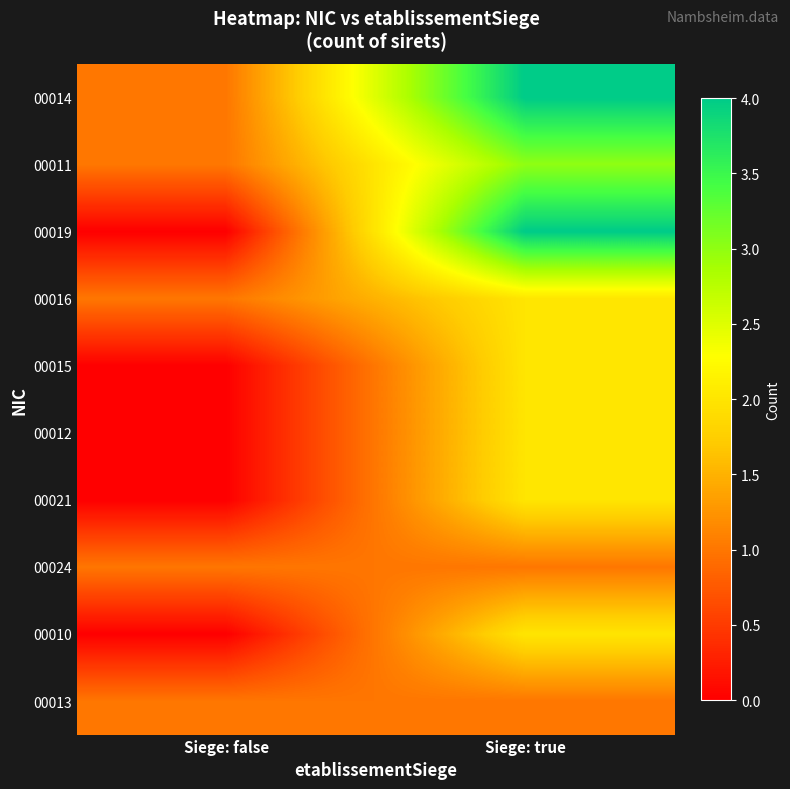

Reading left to right, extract all data points from this chart.

00014: Siege: false=1	Siege: true=4
00011: Siege: false=1	Siege: true=3
00019: Siege: false=0	Siege: true=4
00016: Siege: false=1	Siege: true=2
00015: Siege: false=0	Siege: true=2
00012: Siege: false=0	Siege: true=2
00021: Siege: false=0	Siege: true=2
00024: Siege: false=1	Siege: true=1
00010: Siege: false=0	Siege: true=2
00013: Siege: false=1	Siege: true=1